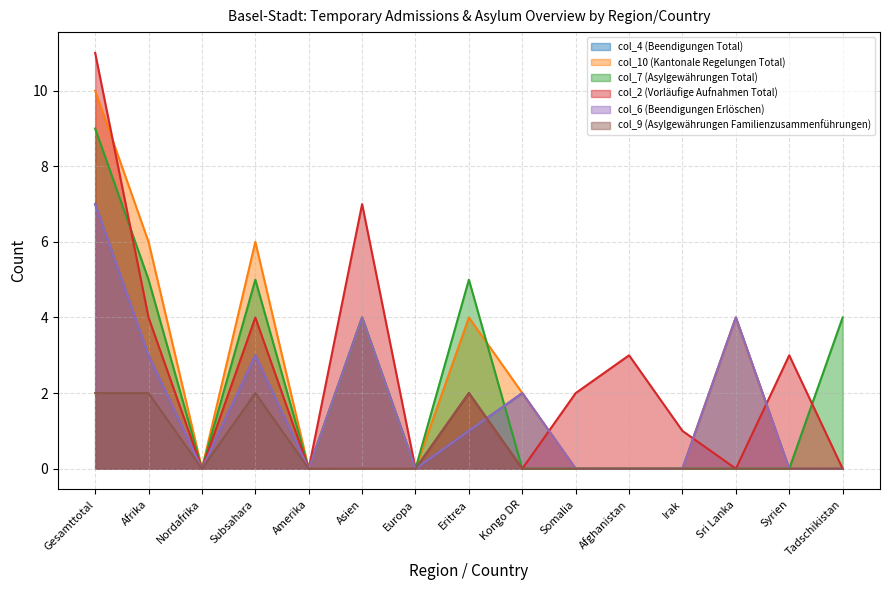

Rank the categories by col_4 (Beendigungen Total) value from lowest to highest.

Nordafrika, Amerika, Europa, Somalia, Afghanistan, Irak, Syrien, Tadschikistan, Eritrea, Kongo DR, Afrika, Subsahara, Asien, Sri Lanka, Gesamttotal